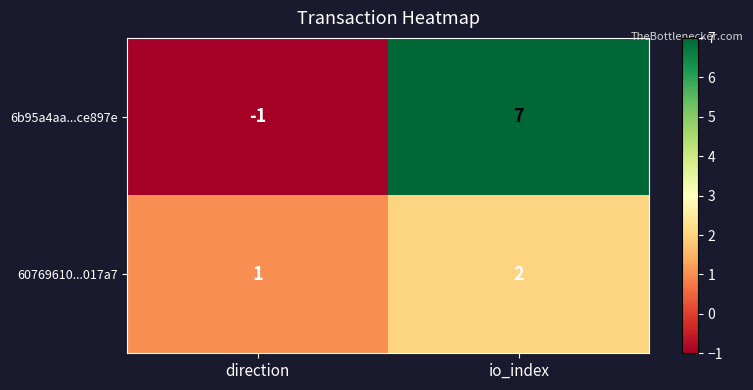

At which category does the chart reach its minimum across all series?

direction